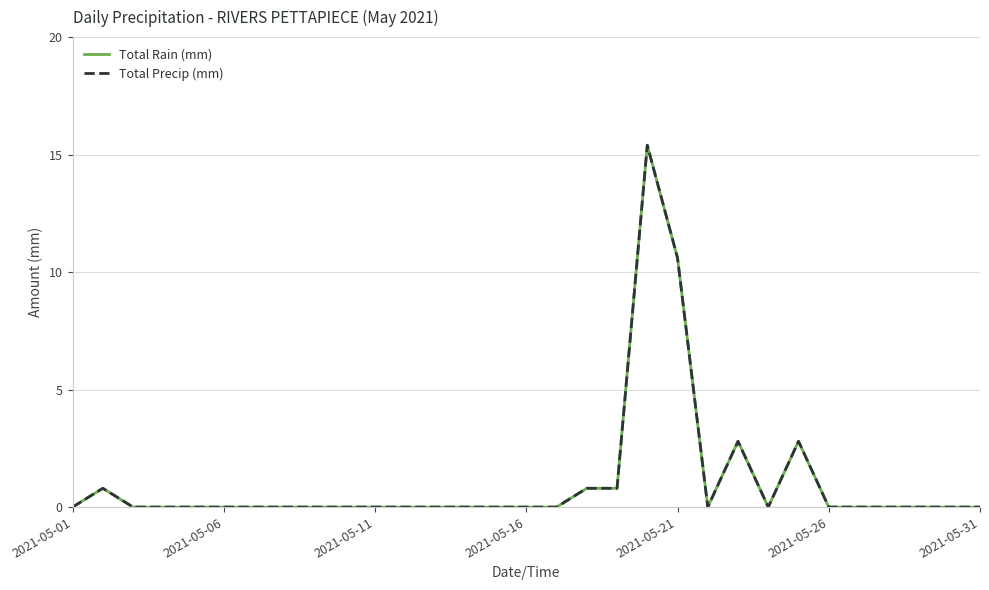

Is this an area chart (filled region under the line)?

No